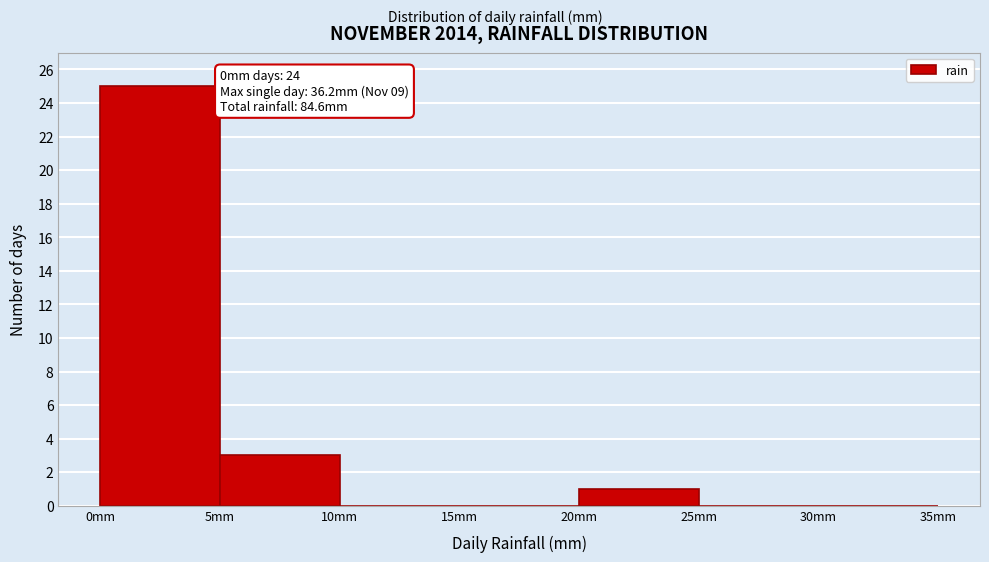

Which range on the x-axis has the tallest bar?

0 to 5